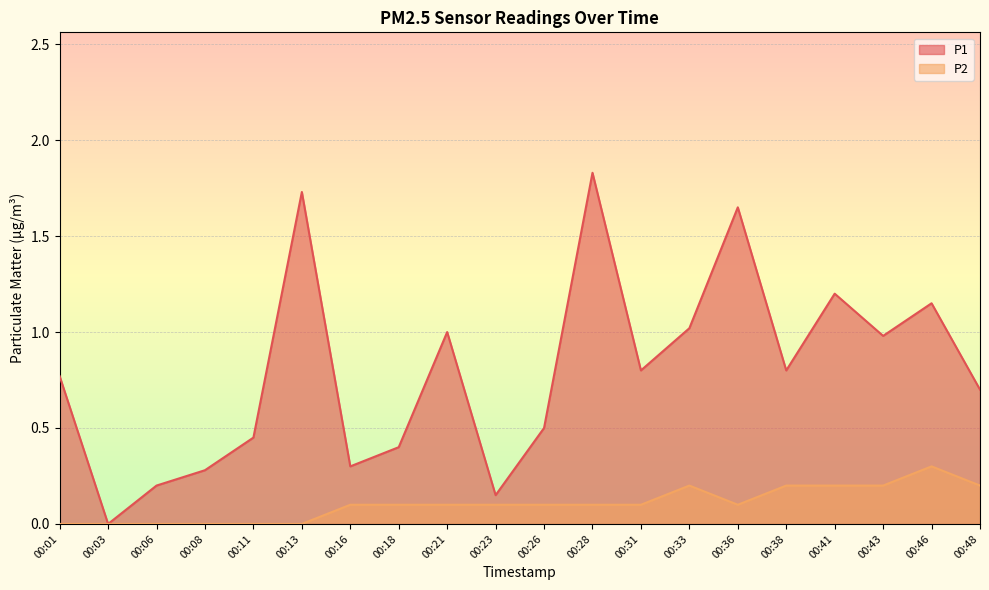

Is it true that P2 equals 0.2 at 00:43?

True